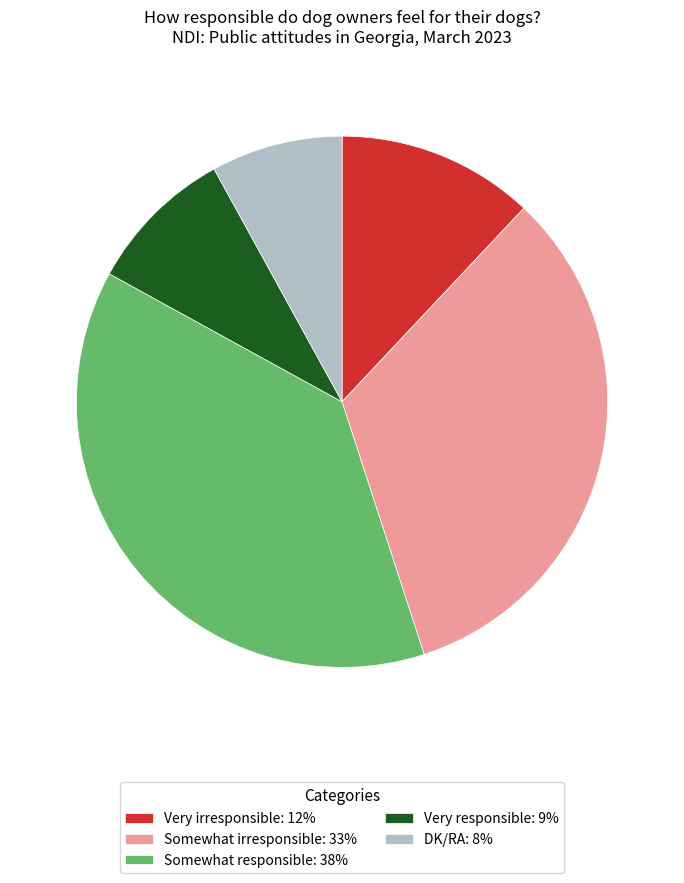

Is there any slice that represents more than half of the pie?

No